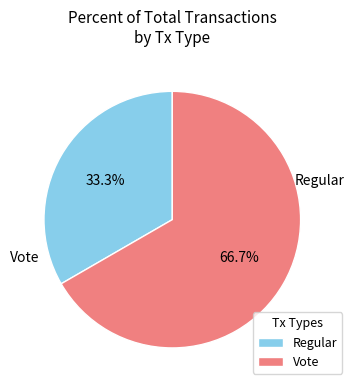

Does Regular represent more than half of the total?

No